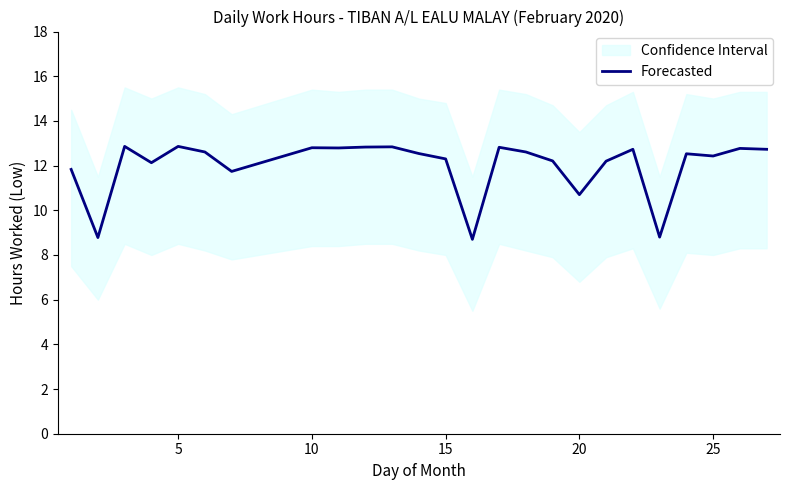

What is the maximum value for Forecasted?

12.9